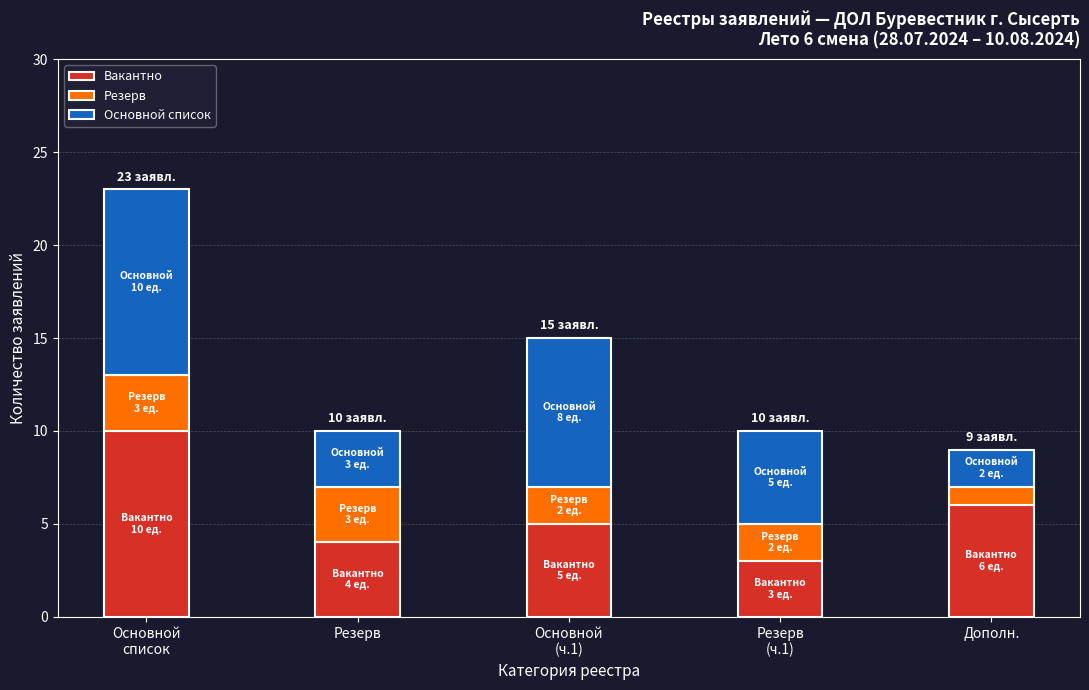

What is the sum of all Вакантно values?

28